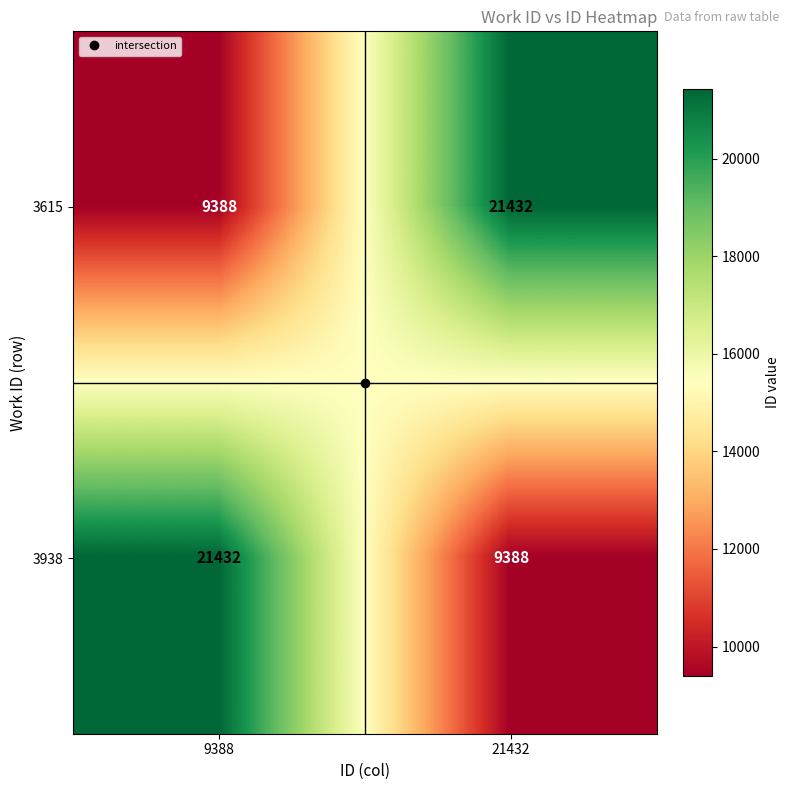

What is the total value across all series at 9388?

30820